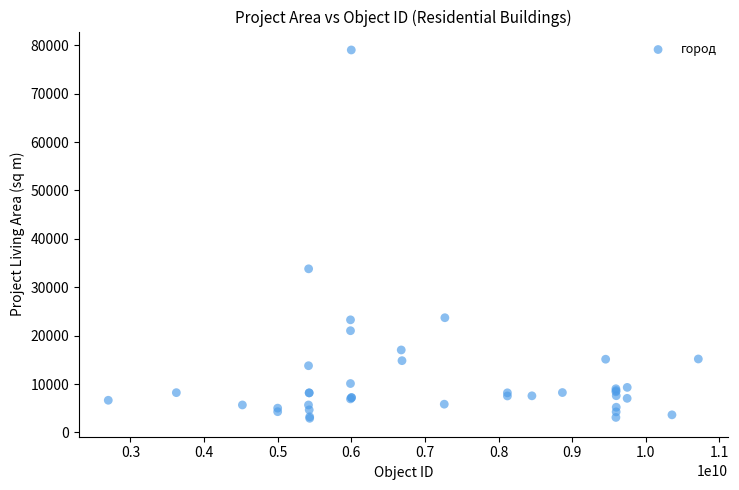

What Y value in the scatter plot is closest to 40969?

33807